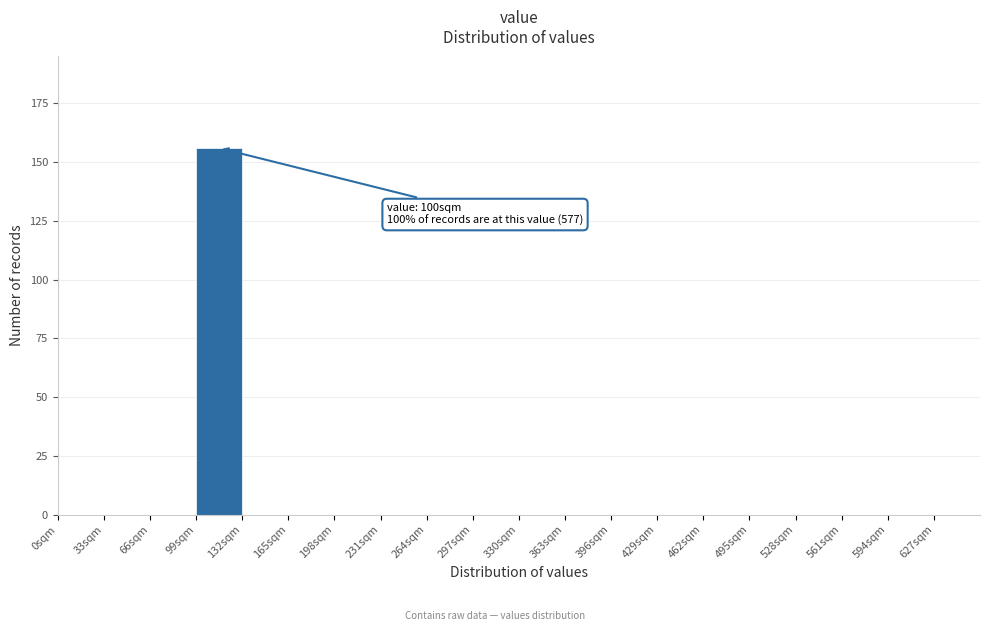

Over which range of the x-axis is the bar tallest?

99 to 132